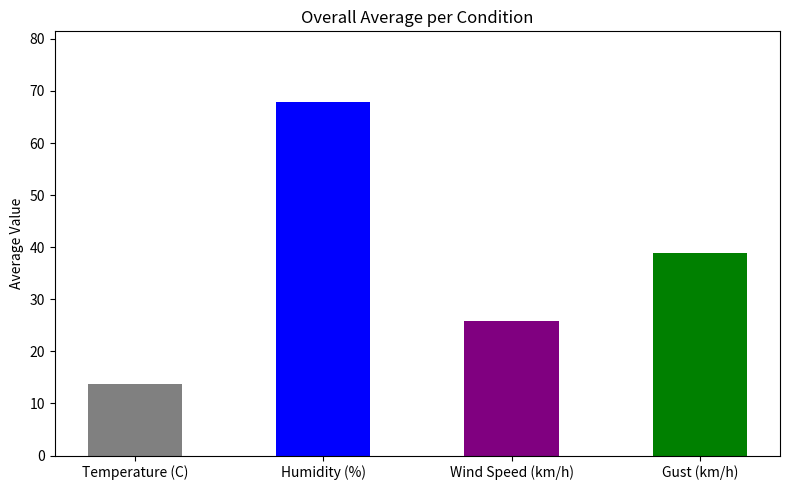

What is the difference between the second highest and minimum values?

25.0